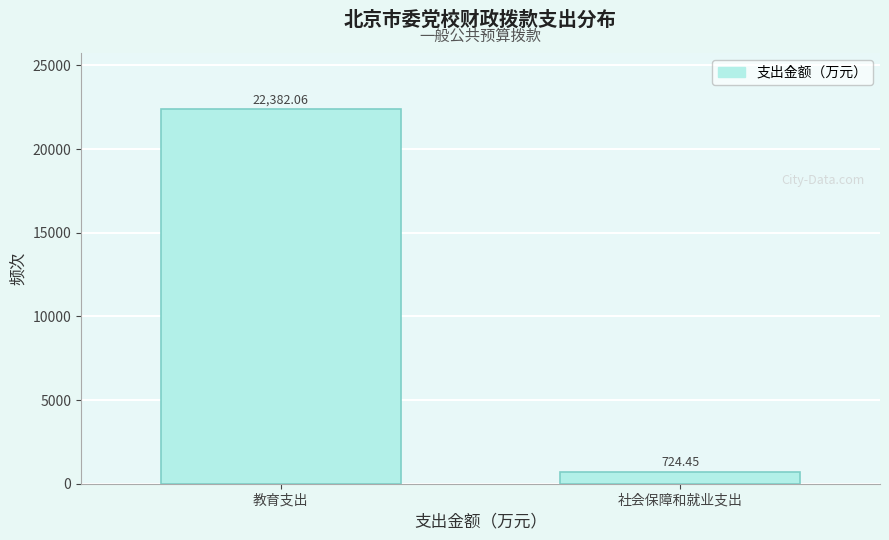

What is the label of the 2nd bar from the right?

教育支出